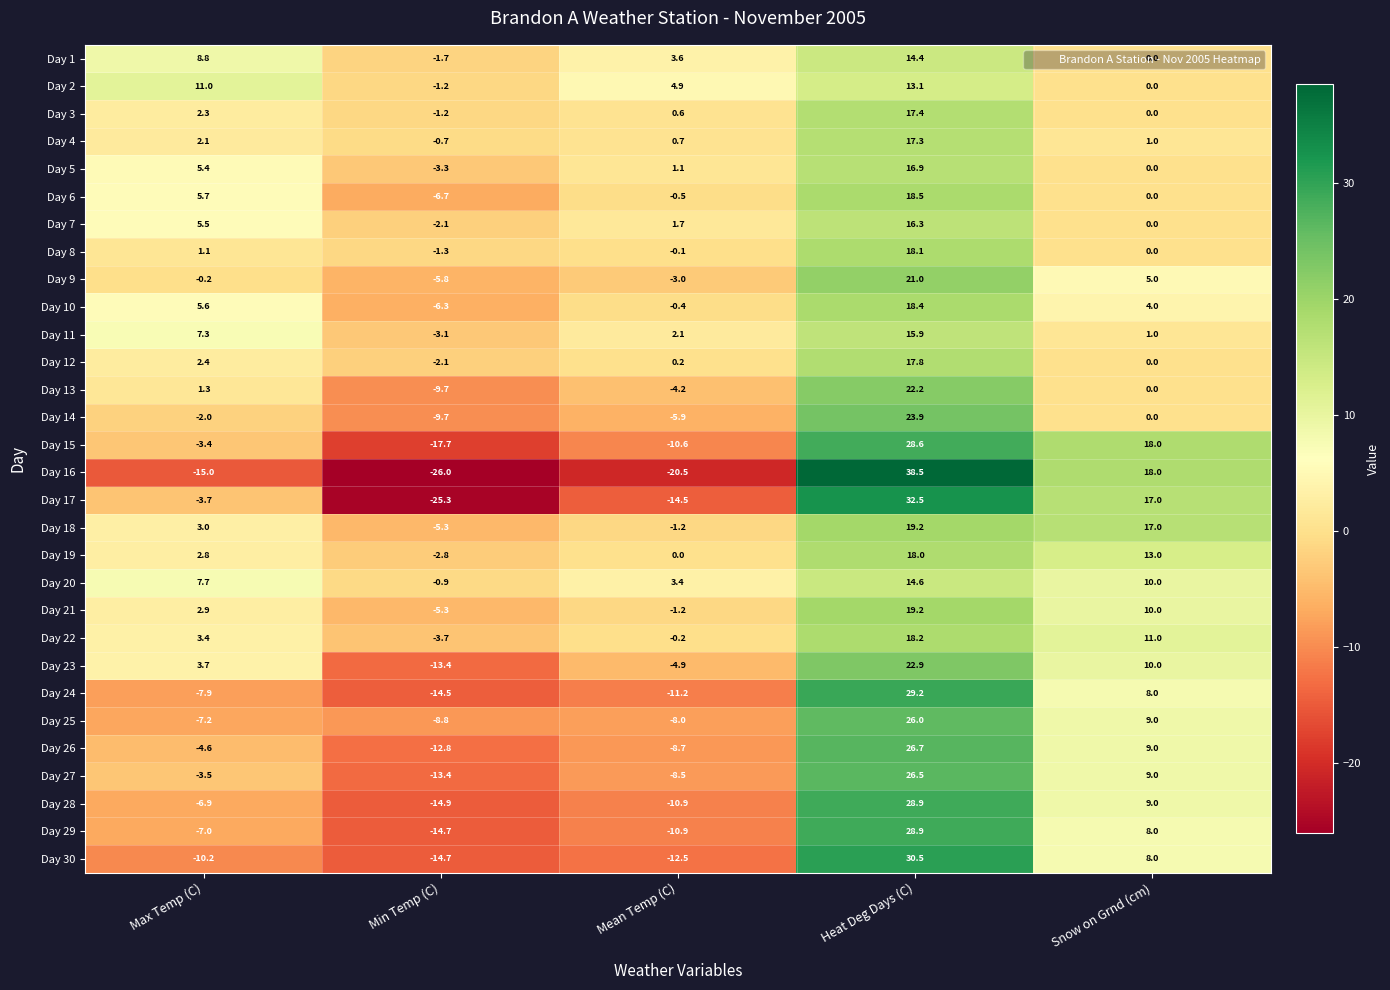

At which category is the sum across all series the highest?

Heat Deg Days (C)